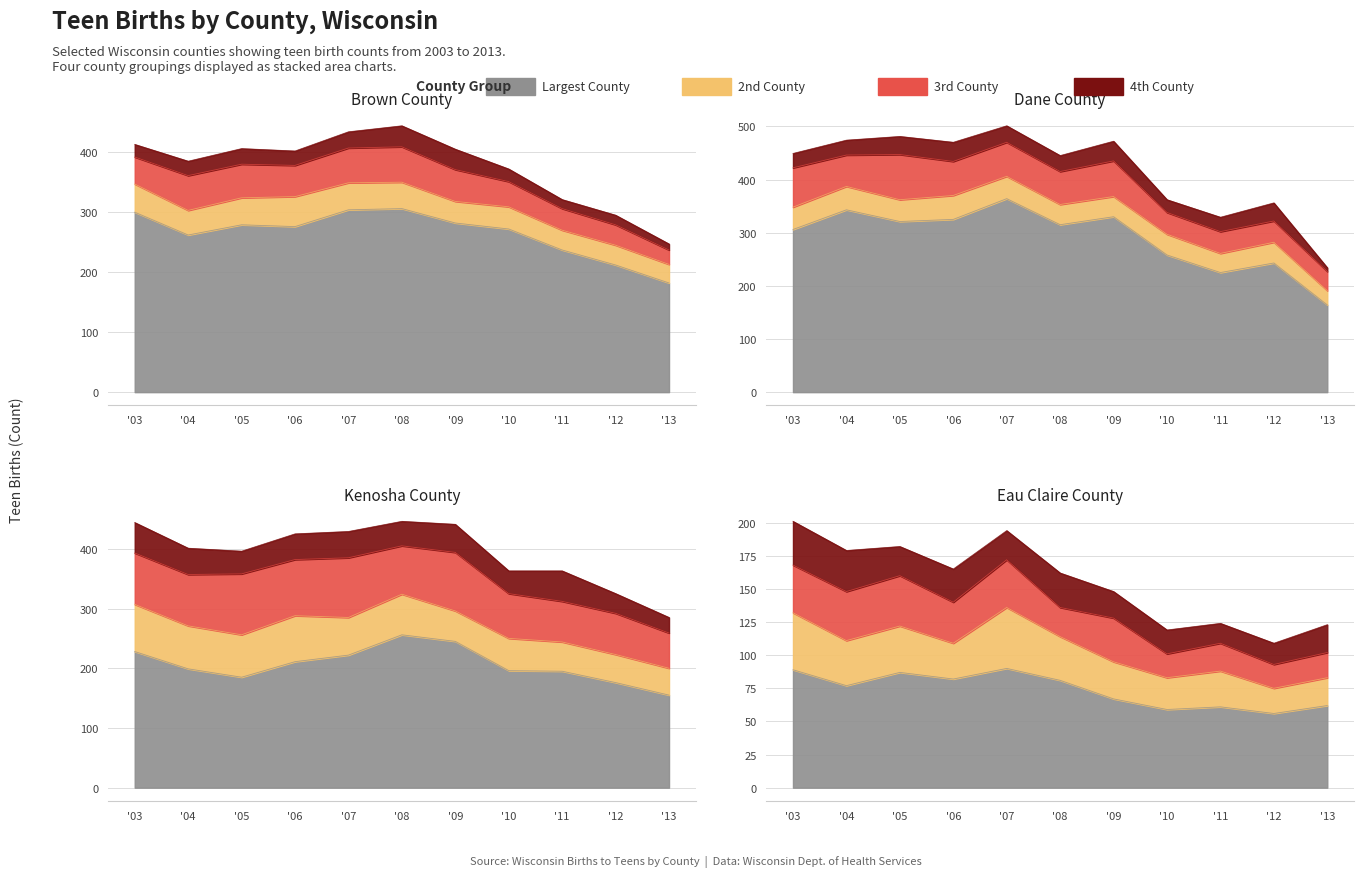

What is the sum of the Eau Claire values at '11 and '10?

120